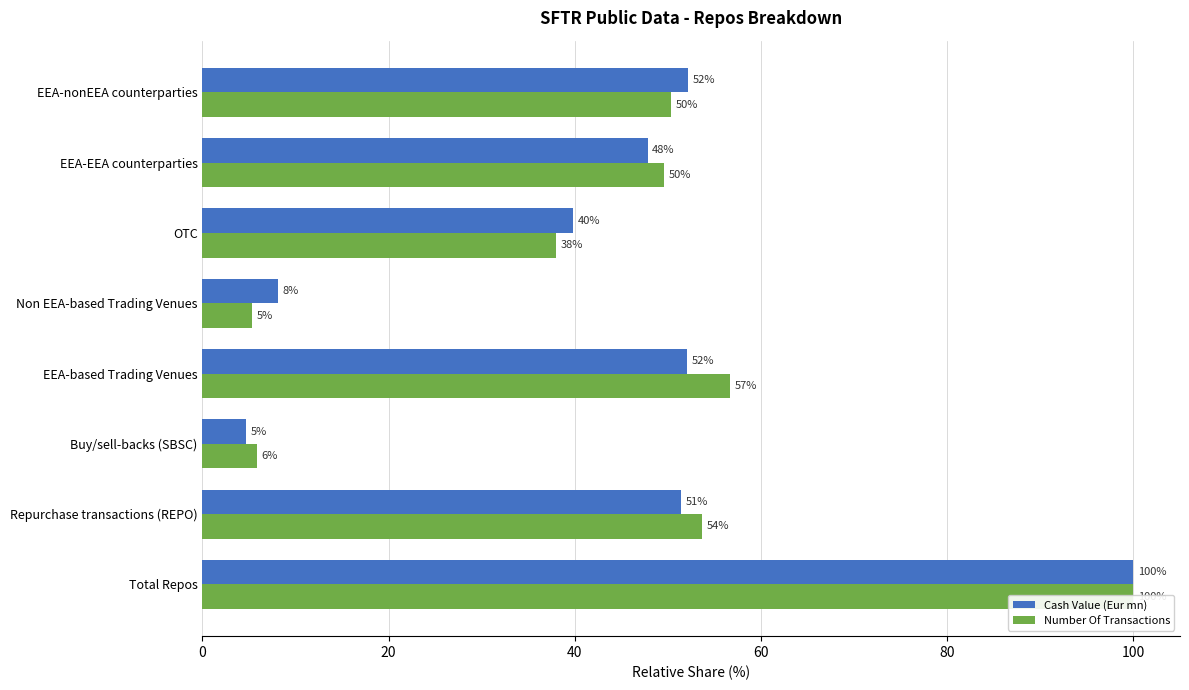

What are all the series names shown in the legend?

Cash Value (Eur mn), Number Of Transactions